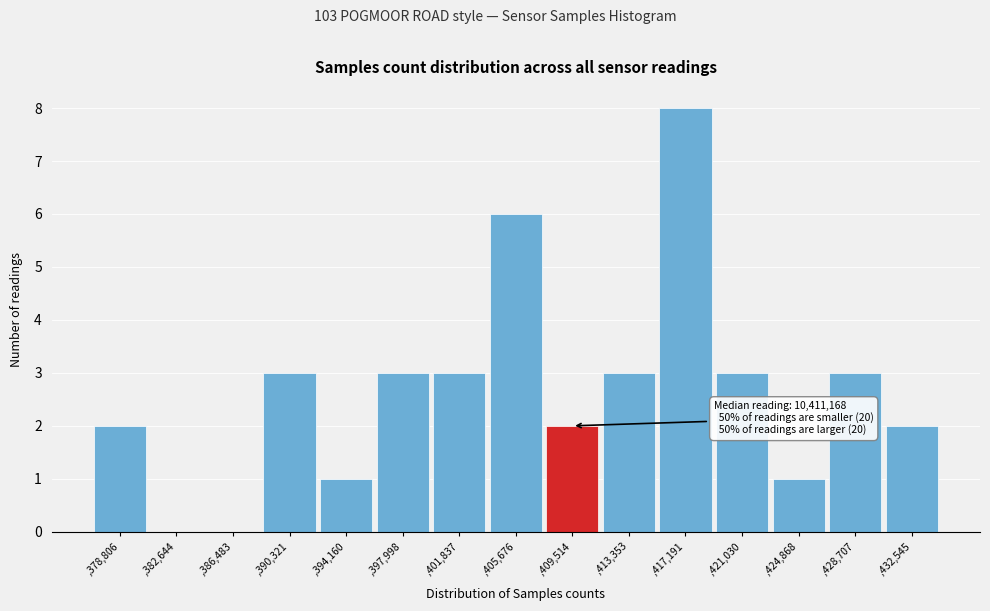

Reading left to right, transcribe all the data shown in this chart.

,378,806=2	,382,644=0	,386,483=0	,390,321=3	,394,160=1	,397,998=3	,401,837=3	,405,676=6	,409,514=2	,413,353=3	,417,191=8	,421,030=3	,424,868=1	,428,707=3	,432,545=2